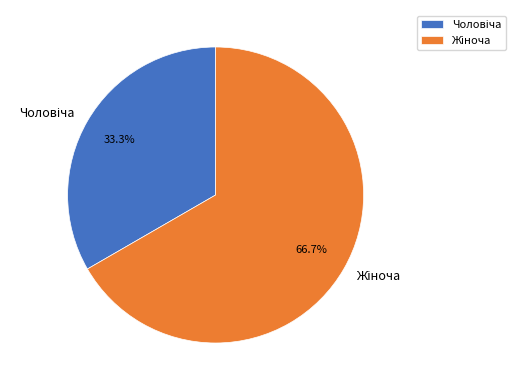

Is there any slice that represents more than half of the pie?

Yes